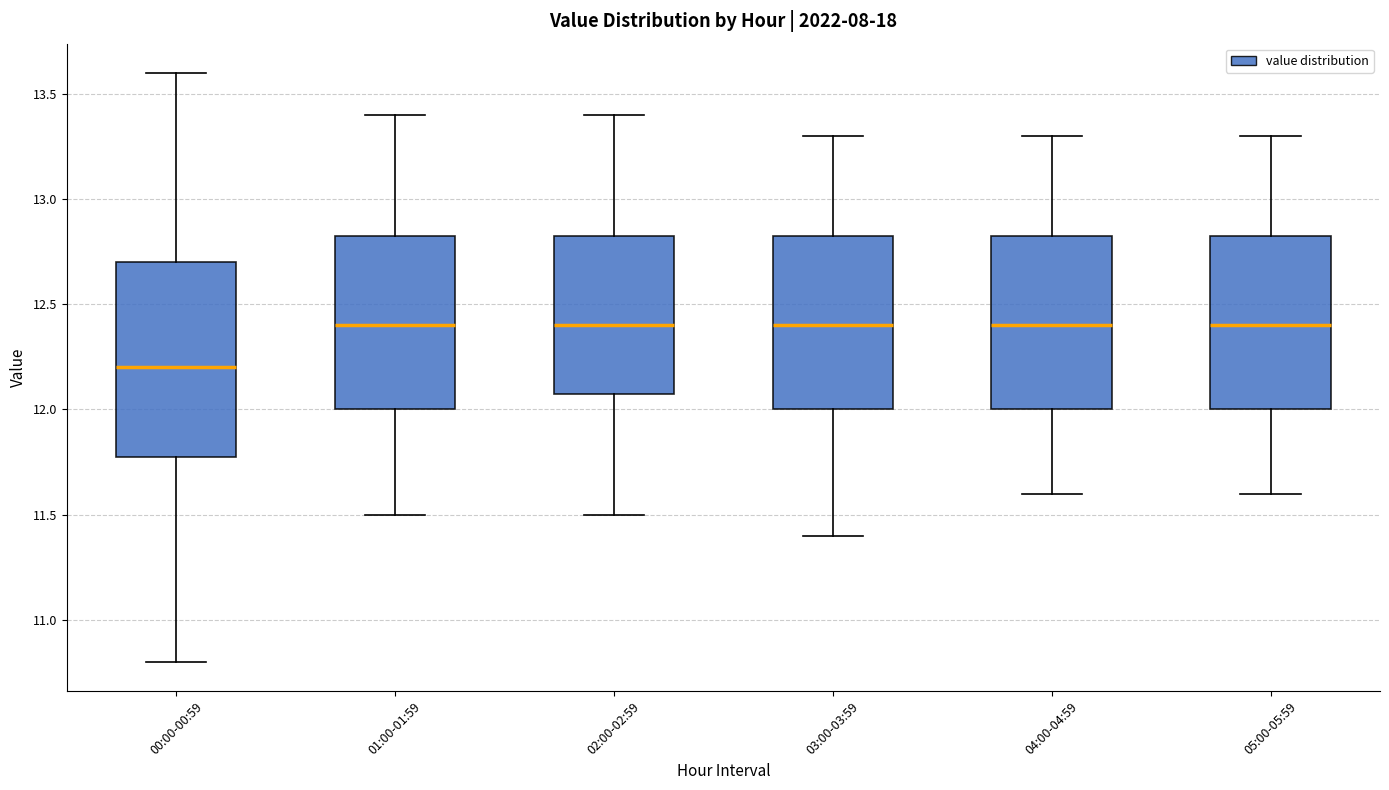

Reading left to right, read every box against the y-axis: the position of its median line, the range the box covers, and the ends of its whiskers. The values are not printed on the chart, so give them approximately, as read against the axis.

00:00-00:59: median 12.20, box 11.80 to 12.70, whiskers 10.80 to 13.60
01:00-01:59: median 12.40, box 12.00 to 12.85, whiskers 11.50 to 13.40
02:00-02:59: median 12.40, box 12.10 to 12.85, whiskers 11.50 to 13.40
03:00-03:59: median 12.40, box 12.00 to 12.85, whiskers 11.40 to 13.30
04:00-04:59: median 12.40, box 12.00 to 12.85, whiskers 11.60 to 13.30
05:00-05:59: median 12.40, box 12.00 to 12.85, whiskers 11.60 to 13.30